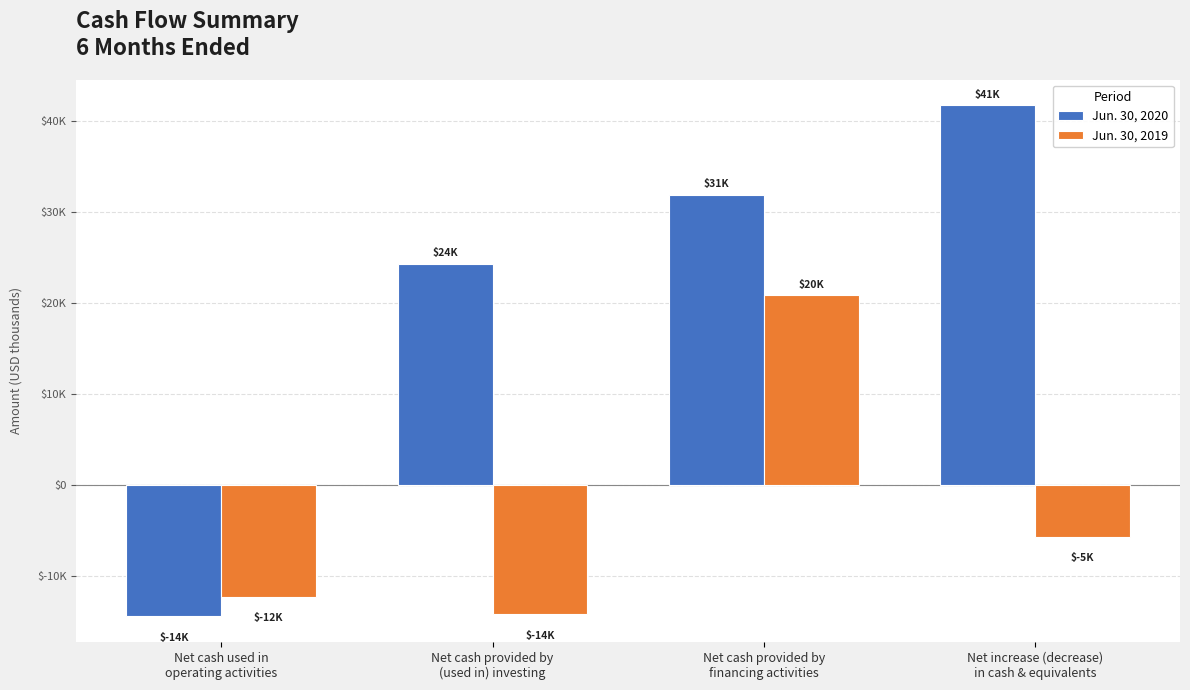

What are all the series names shown in the legend?

Jun. 30, 2020, Jun. 30, 2019